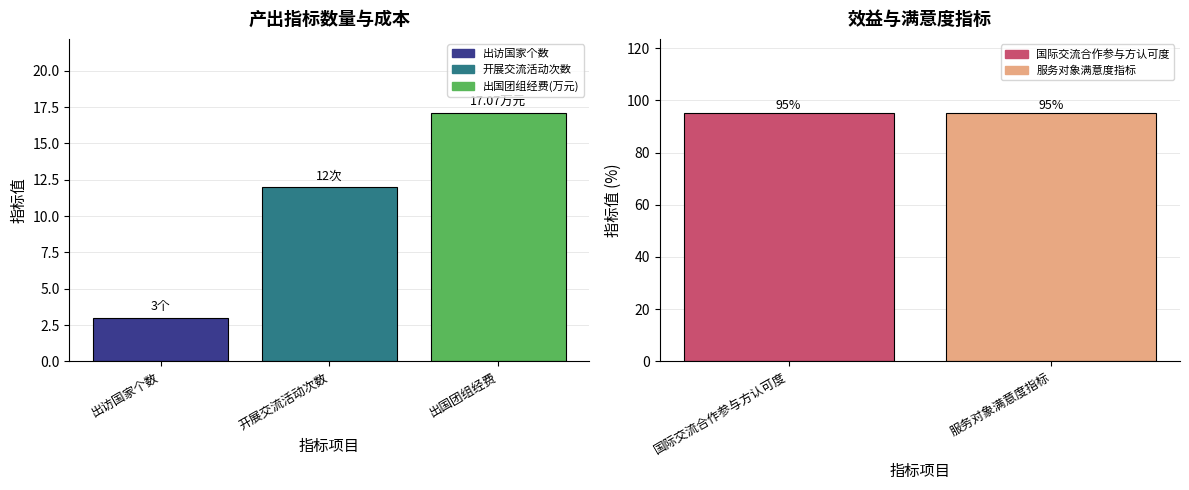

Rank the categories by value from lowest to highest.

出访国家个数, 开展交流活动次数, 出国团组经费